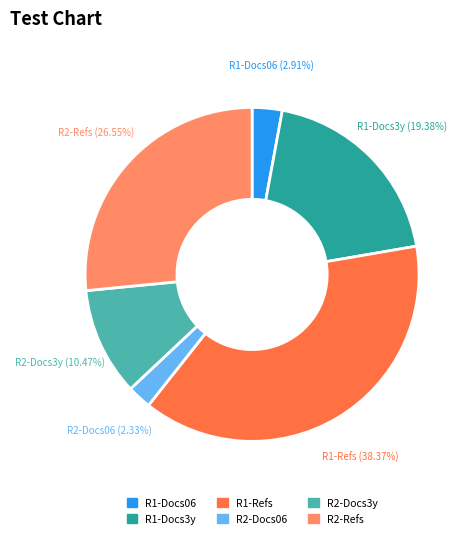

Is there a majority slice in this chart?

No